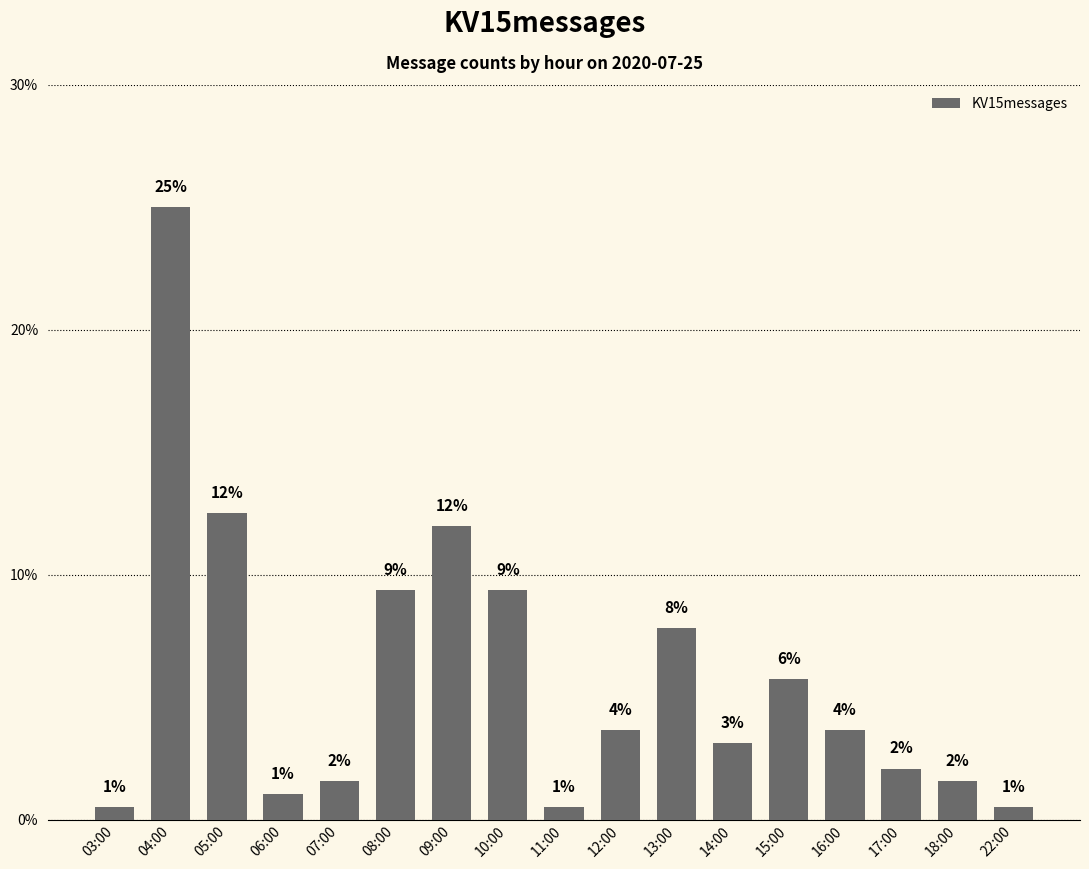

What position from the left is 18:00?

16